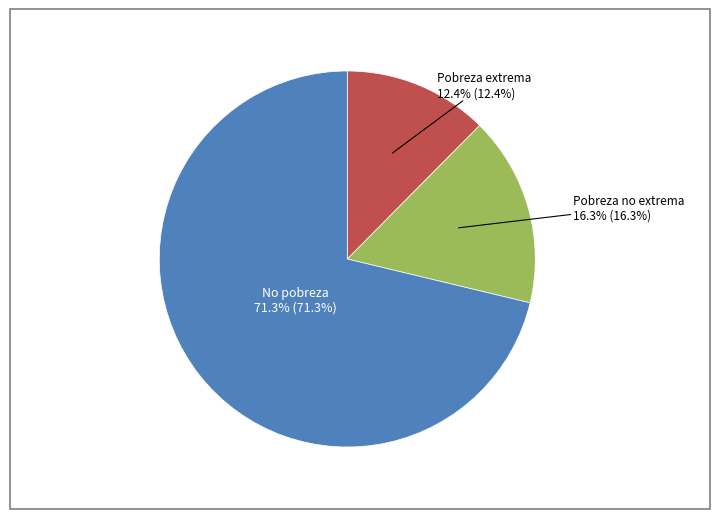

Rank the categories by value from highest to lowest.

No pobreza, Pobreza no extrema, Pobreza extrema